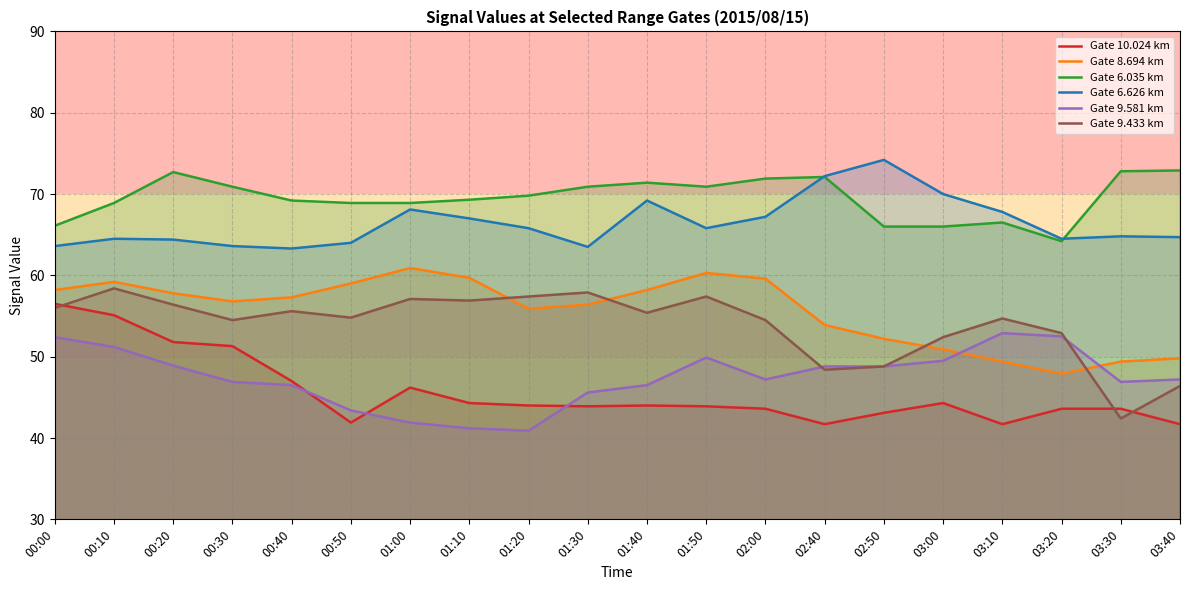

Where do Gate 9.433 km and Gate 8.694 km first cross each other?

01:10 and 01:20